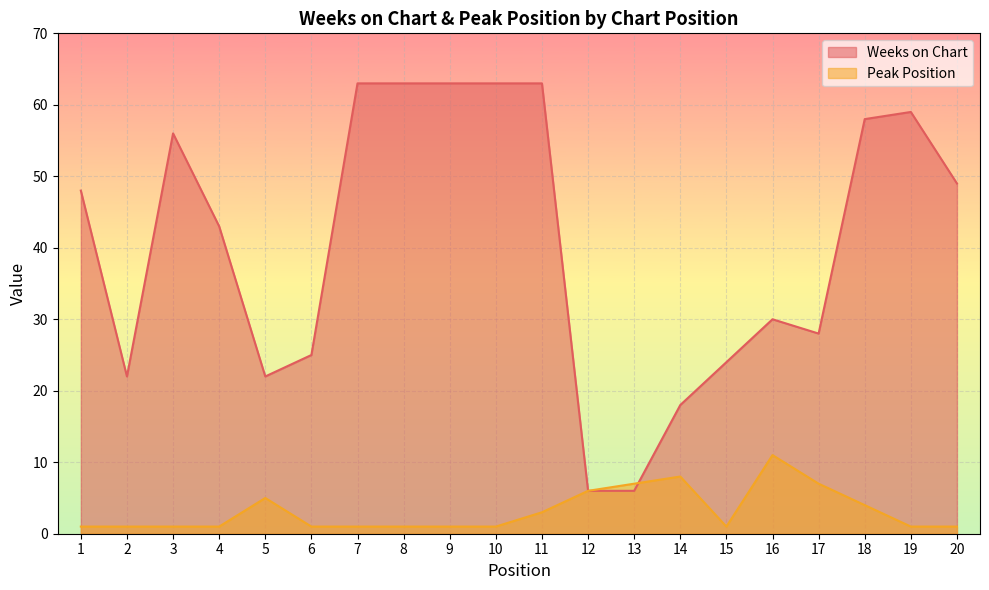

What is the value of the Weeks on Chart point at the 14th from the left?

18